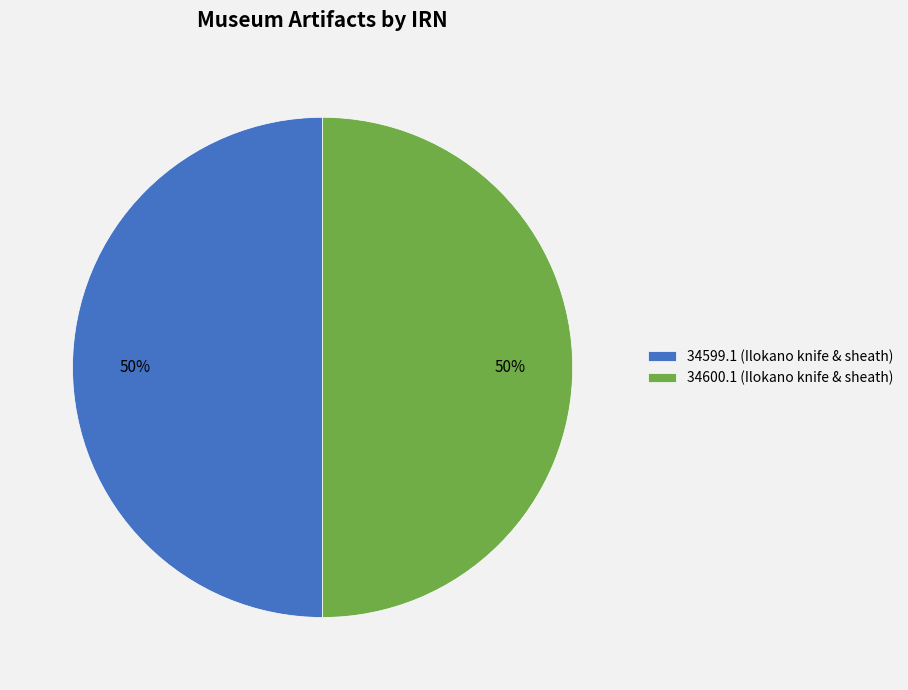

The 34600.1 (Ilokano knife & sheath) slice represents 59% of the pie. True or false?

False